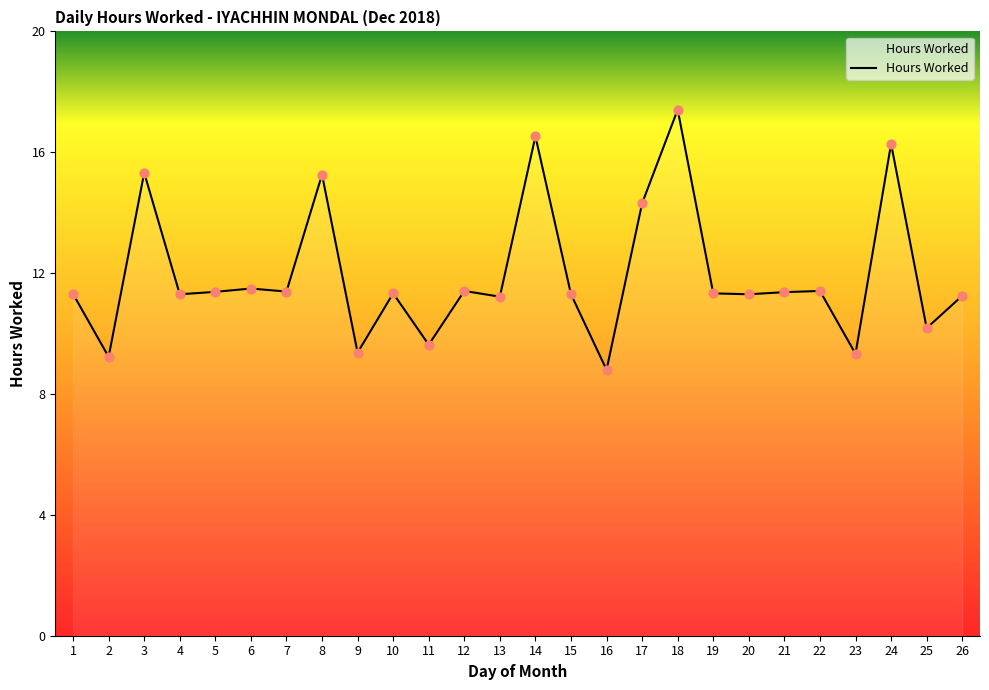

What is the change in value from 3 to 5?

-3.9